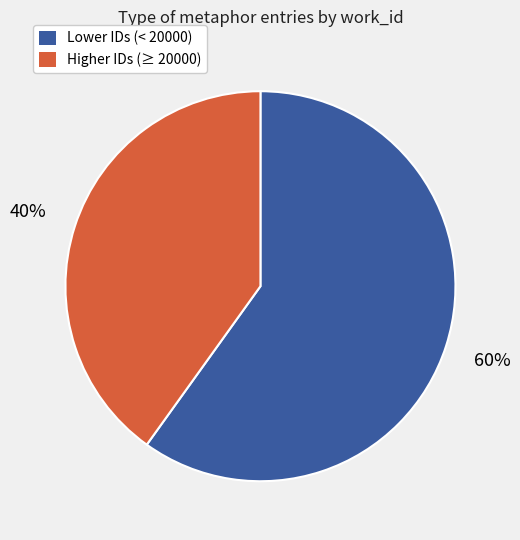

Is there a majority slice in this chart?

Yes